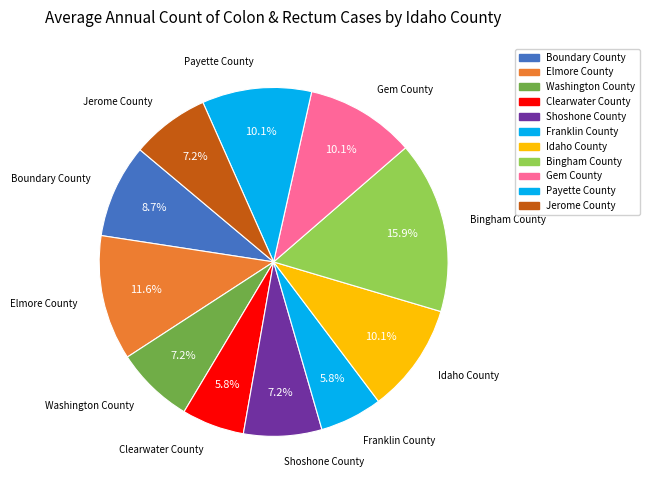

Does Bingham County account for over 50% of the chart?

No